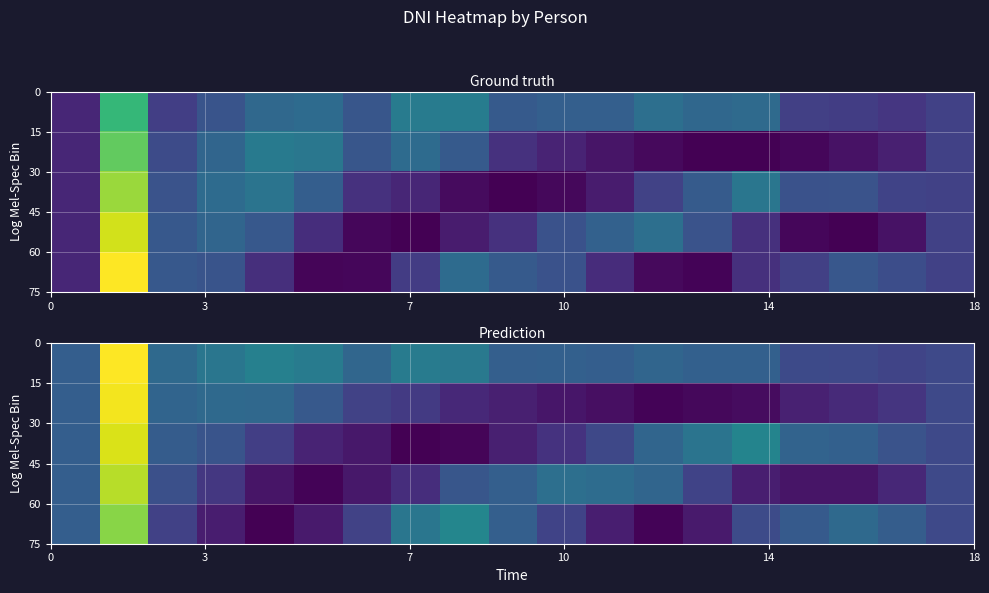

How many data points does each series have?

19